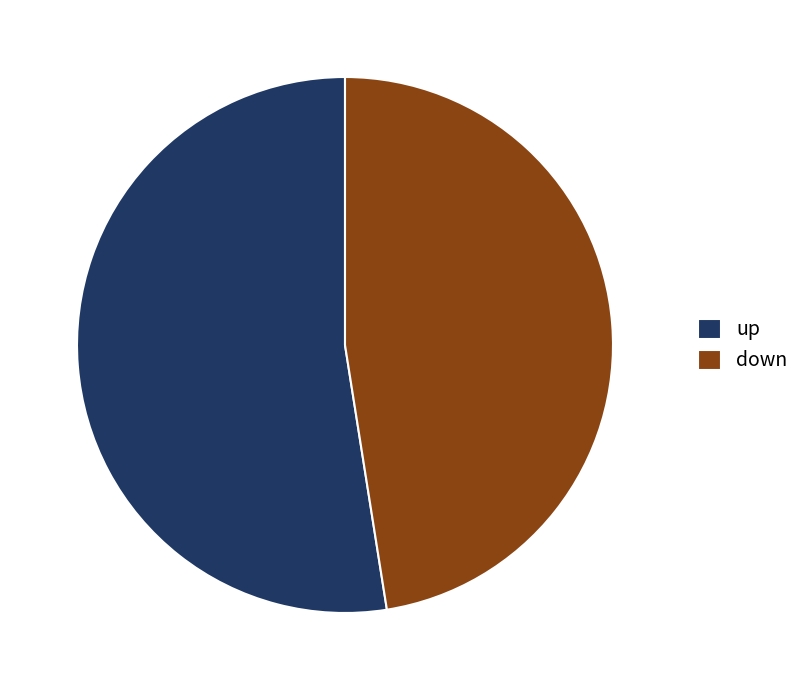

Rank the categories by value from lowest to highest.

down, up